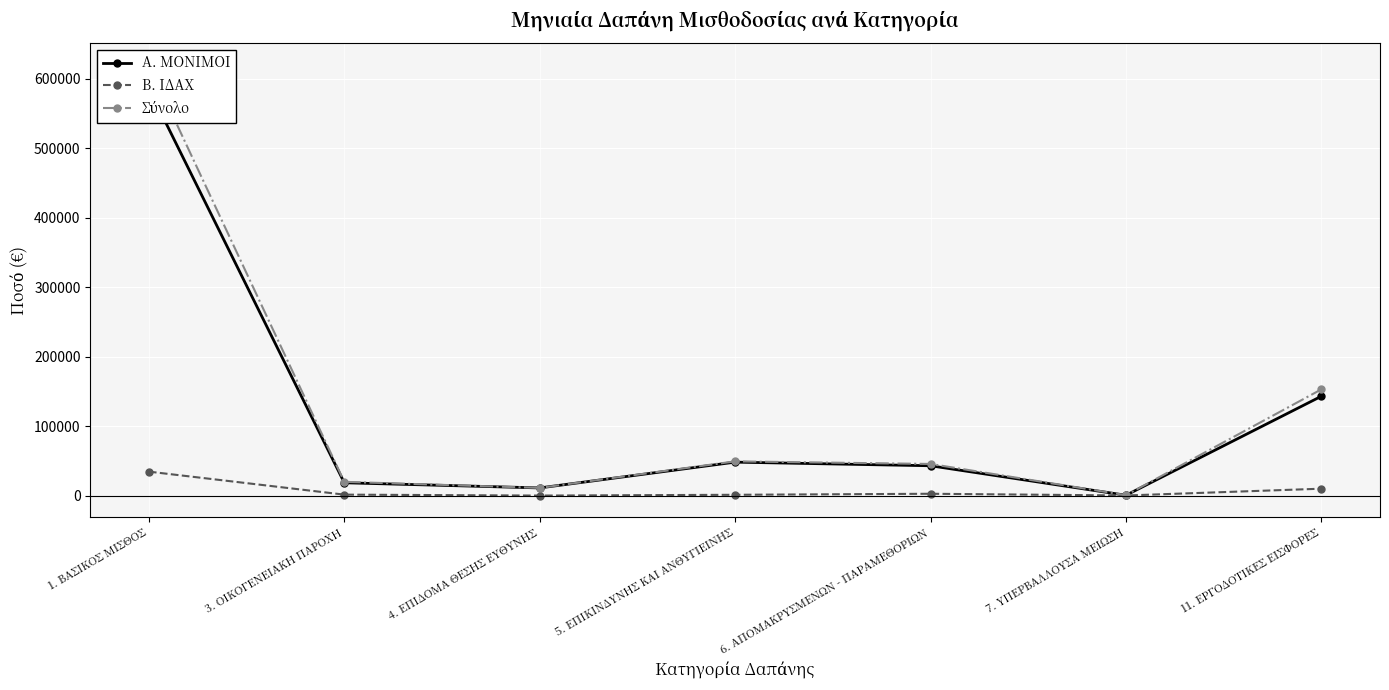

In Β. ΙΔΑΧ, how many points are higher than both neighbors (excluding endpoints)?

1